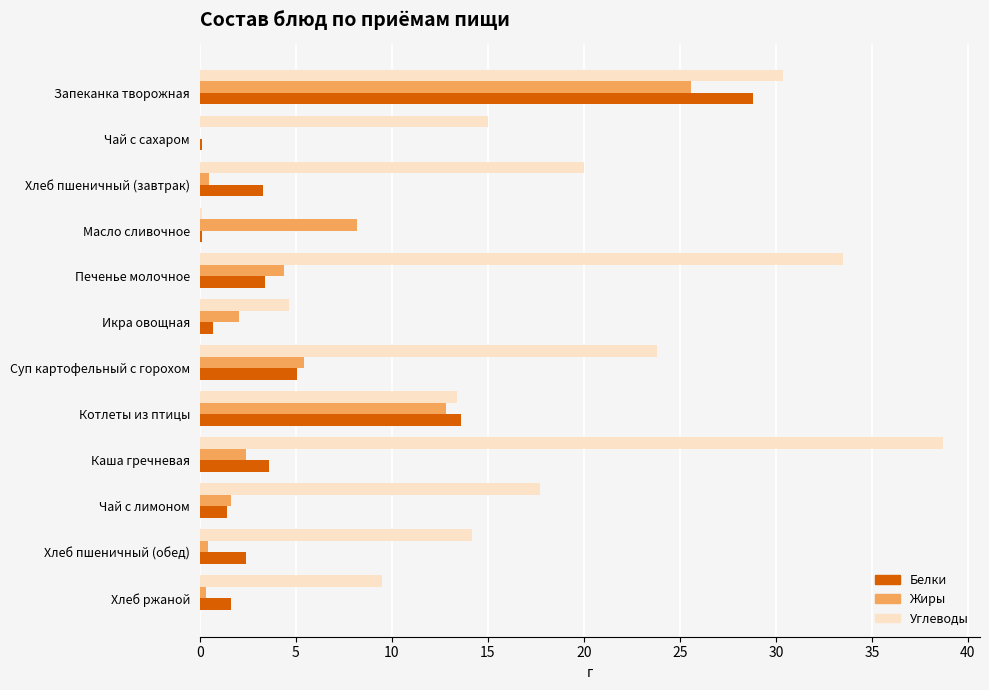

What are all the series names shown in the legend?

Белки, Жиры, Углеводы